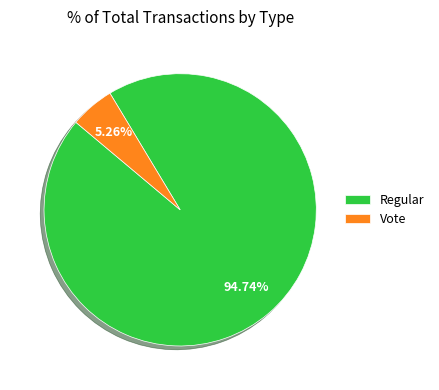

Approximately how many times larger is the value at Vote compared to Regular?

0.1